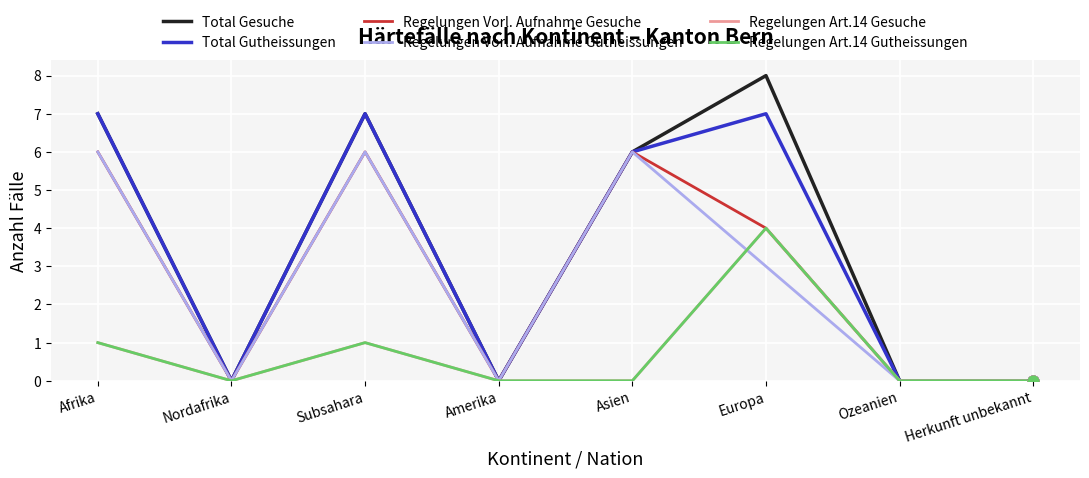

Is the value of Regelungen Vorl. Aufnahme Gesuche at Herkunft unbekannt greater than the value of Total Gutheissungen at Subsahara?

No